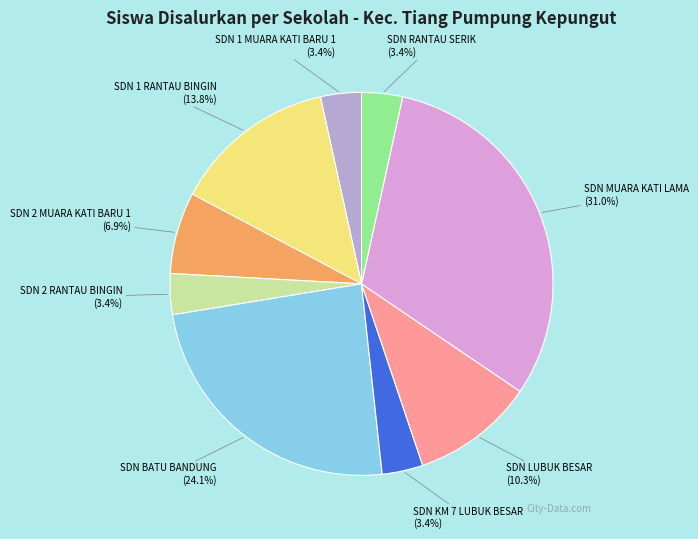

The SDN 2 RANTAU BINGIN slice represents 11% of the pie. True or false?

False